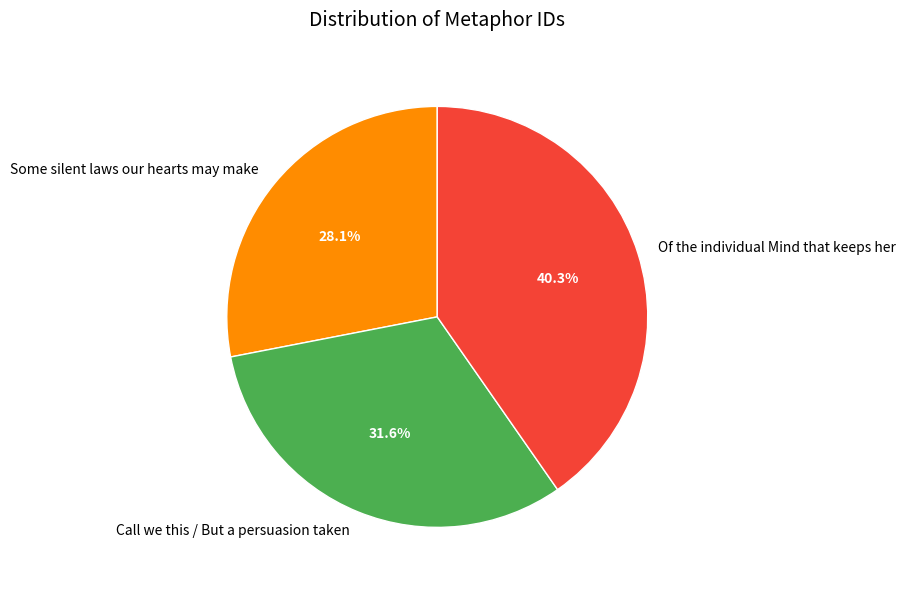

How many segments does this pie chart have?

3